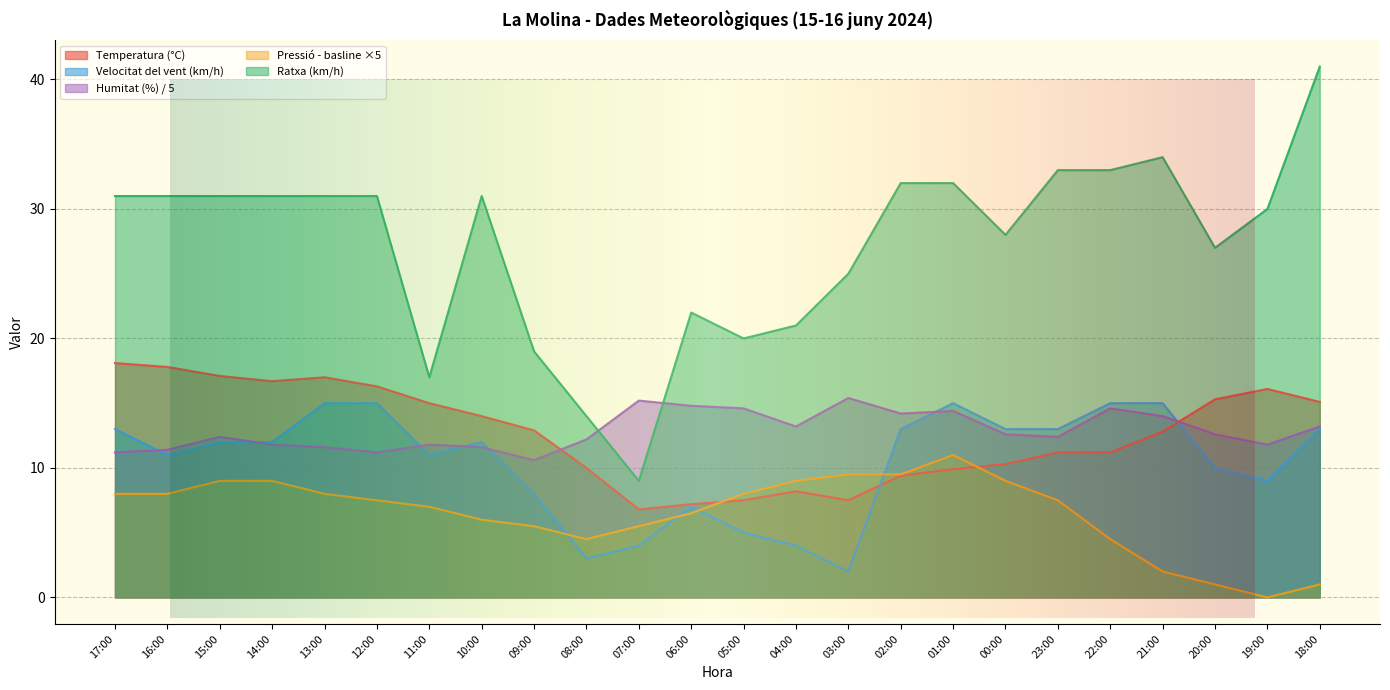

Which series has the largest range (max minus min)?

Ratxa (km/h)